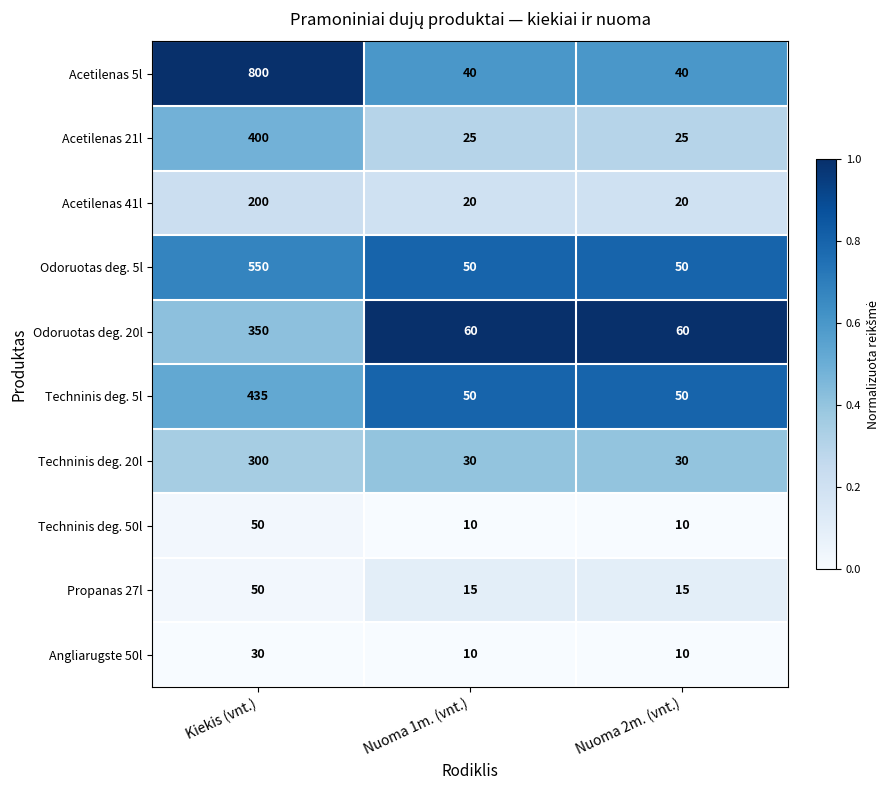

Which series has the widest spread of values?

Acetilenas 5l